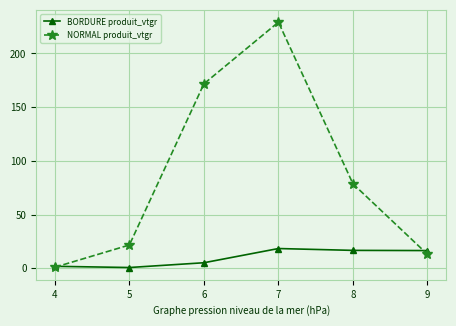

Does the chart have visible grid lines?

Yes